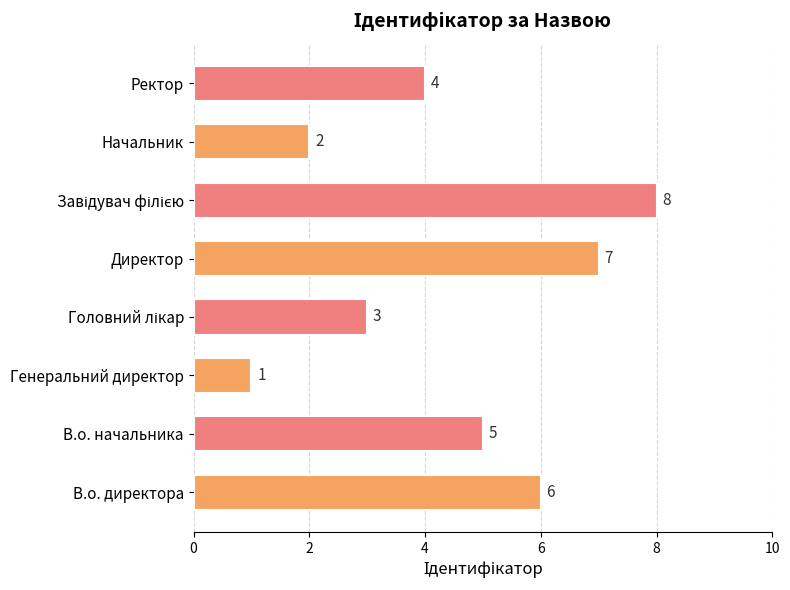

True or false: the data shows 4 at Ректор.

True